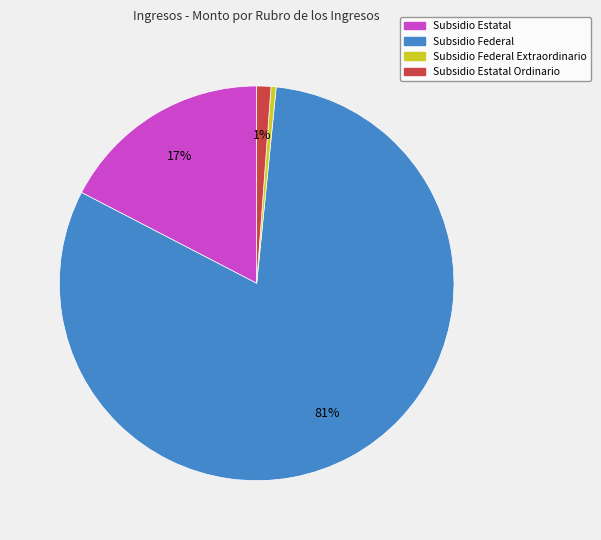

Which slice is the smallest?

Subsidio Federal Extraordinario